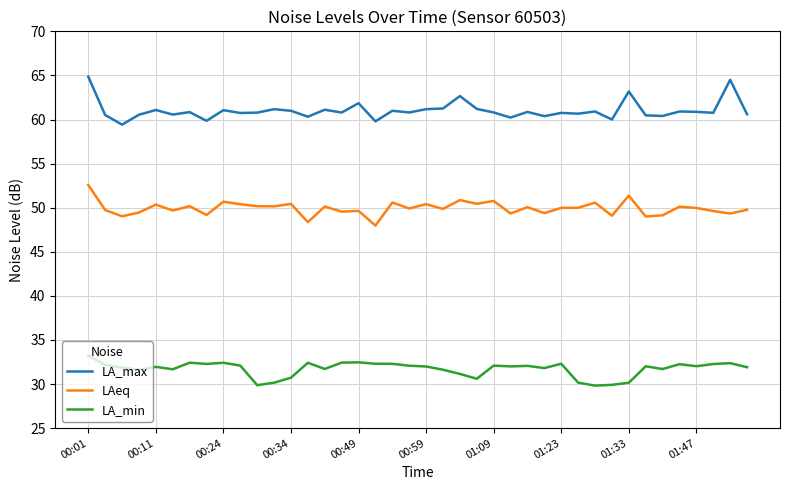

True or false: LAeq and LA_min intersect in this chart.

False